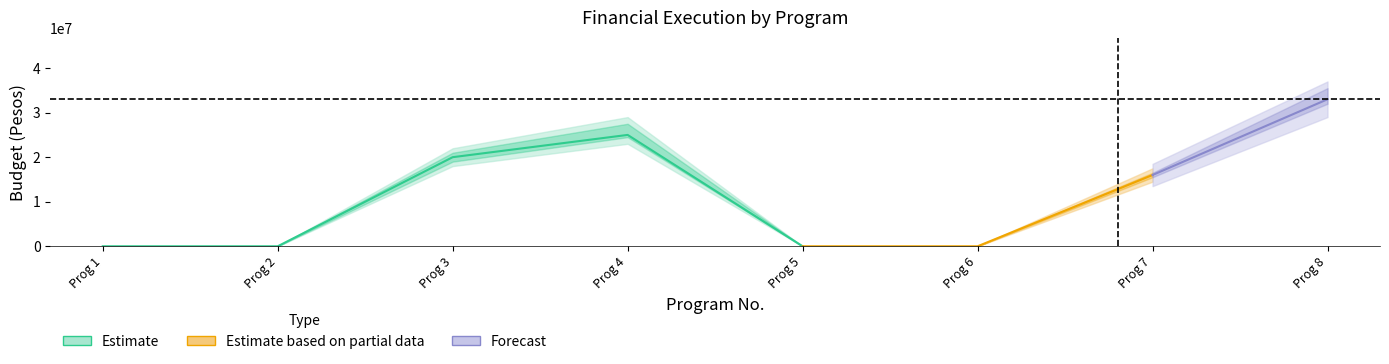

Is the value of Ejecutado at 8 greater than the value of Planeado at 1?

Yes